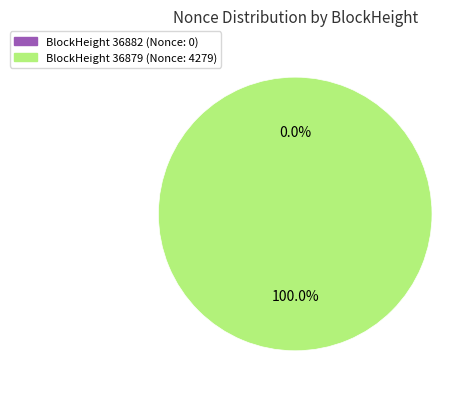

Which slice is the largest?

36879